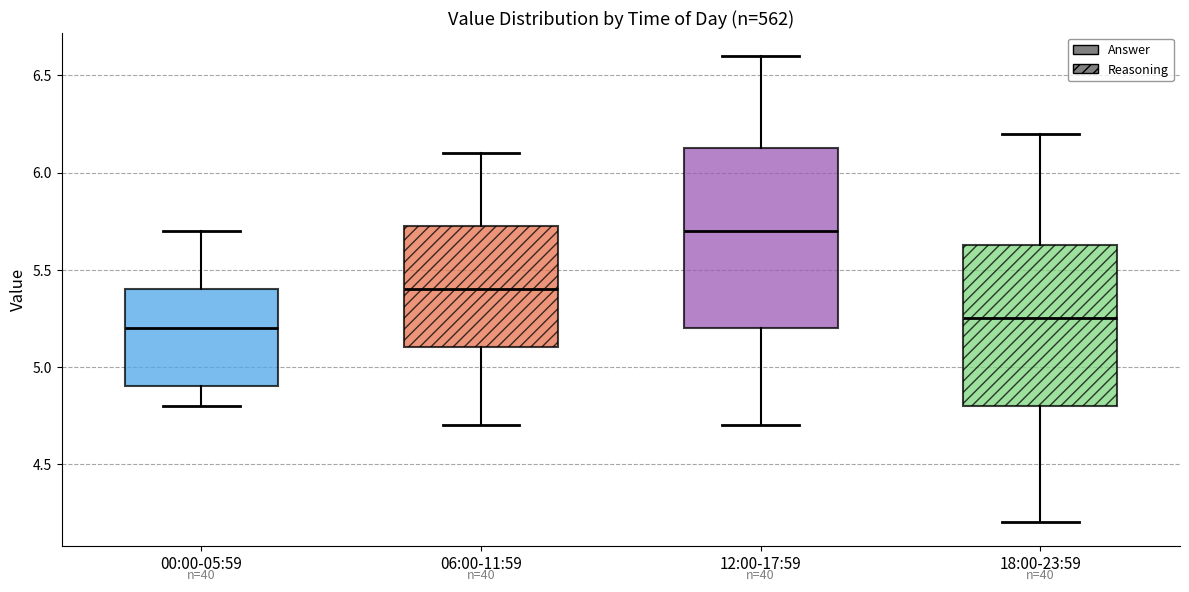

Reading left to right, read every box against the y-axis: the position of its median line, the range the box covers, and the ends of its whiskers. The values are not printed on the chart, so give them approximately, as read against the axis.

00:00-05:59: median 5.20, box 4.90 to 5.40, whiskers 4.80 to 5.70
06:00-11:59: median 5.40, box 5.10 to 5.75, whiskers 4.70 to 6.10
12:00-17:59: median 5.70, box 5.20 to 6.15, whiskers 4.70 to 6.60
18:00-23:59: median 5.25, box 4.80 to 5.65, whiskers 4.20 to 6.20